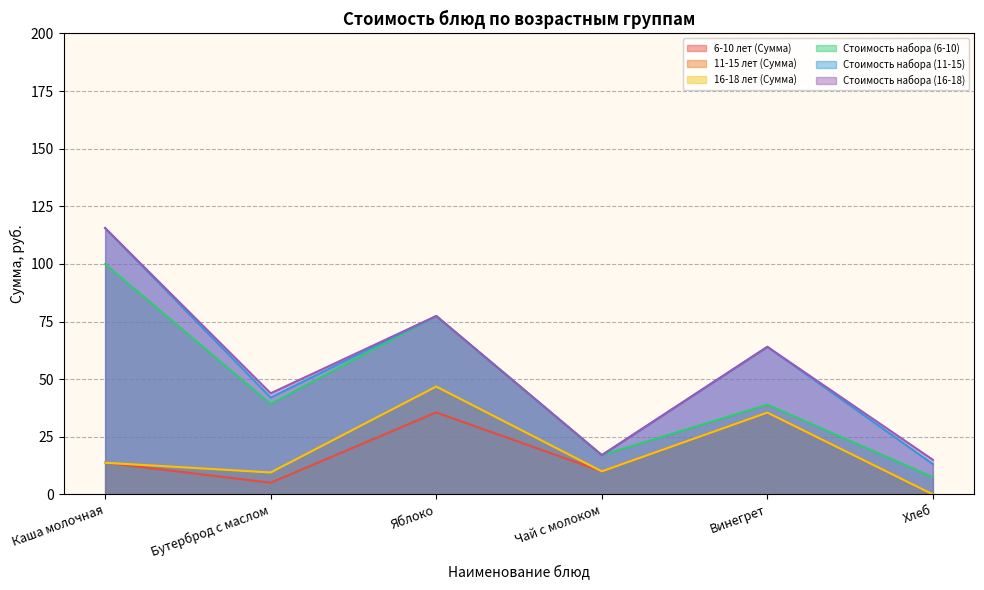

At which category is the sum across all series the highest?

Каша молочная